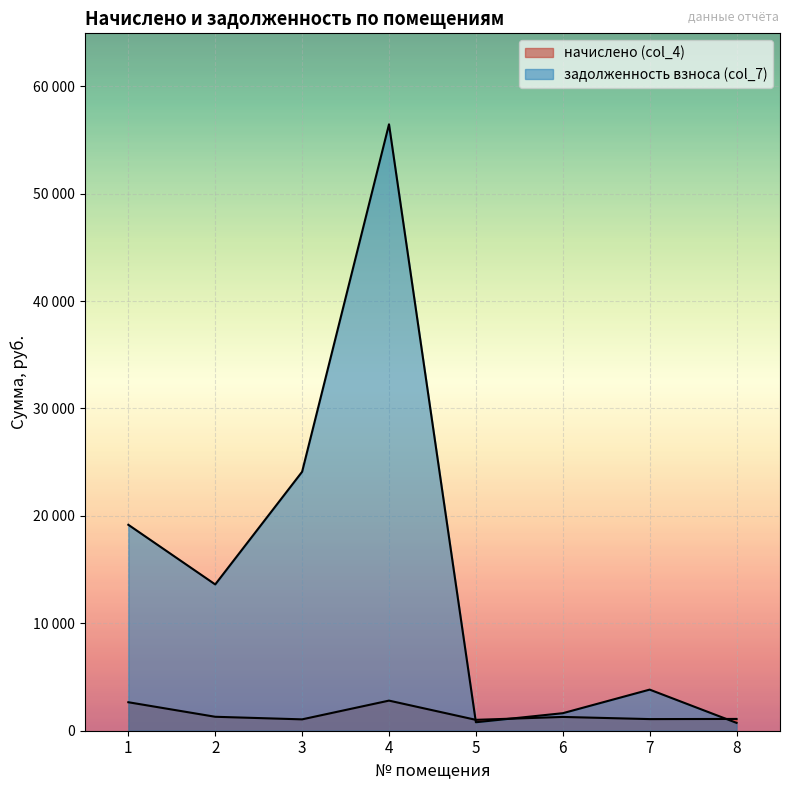

List the labels in order of начислено (col_4) value, largest first.

4, 1, 2, 6, 8, 7, 3, 5